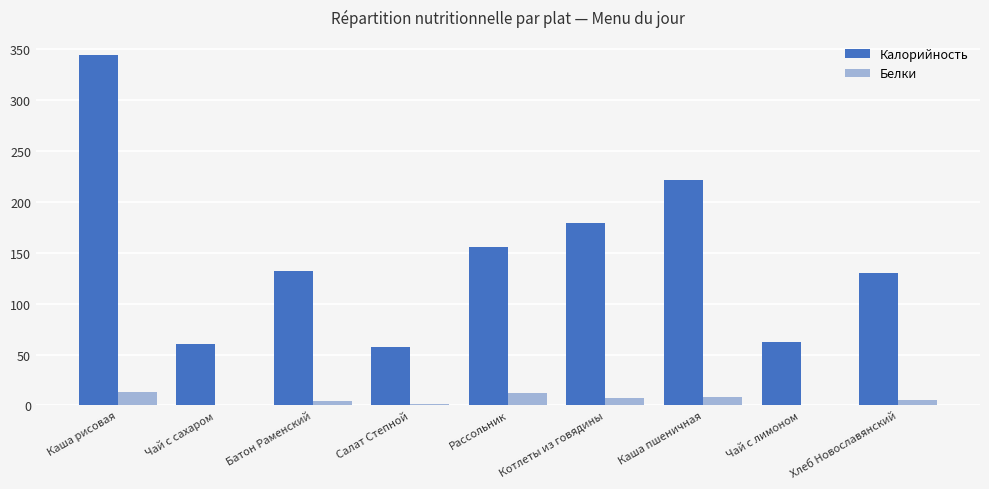

Read the Белки value at Батон Раменский.

3.9